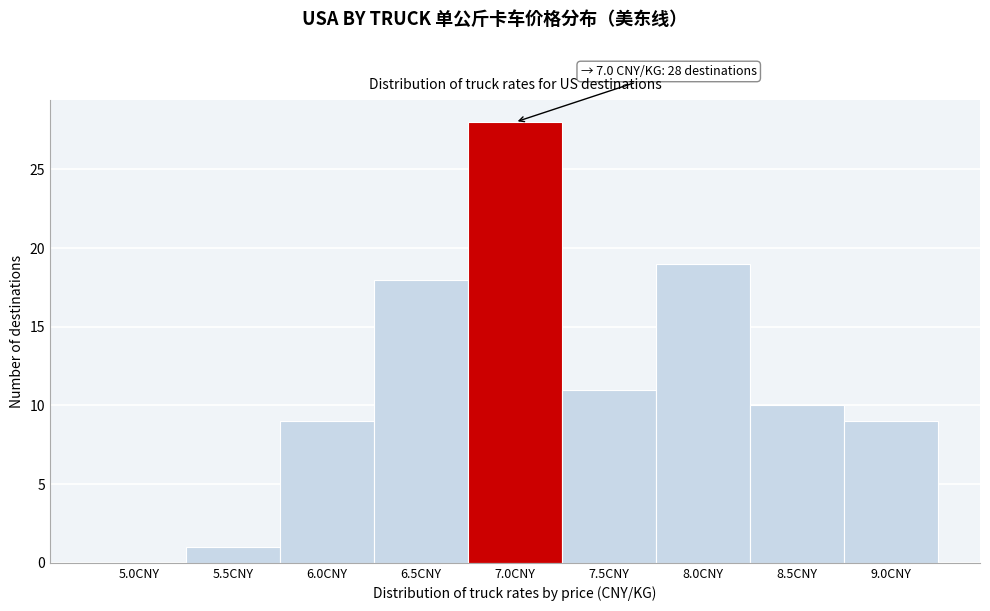

Reading right to left, transcribe all the data shown in this chart.

9.0CNY=9	8.5CNY=10	8.0CNY=19	7.5CNY=11	7.0CNY=28	6.5CNY=18	6.0CNY=9	5.5CNY=1	5.0CNY=0